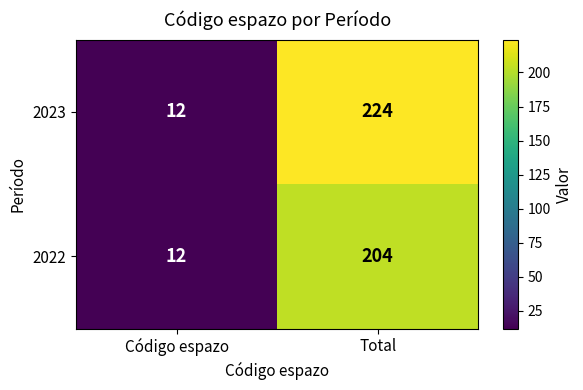

What is the sum of all 2023 values?

236